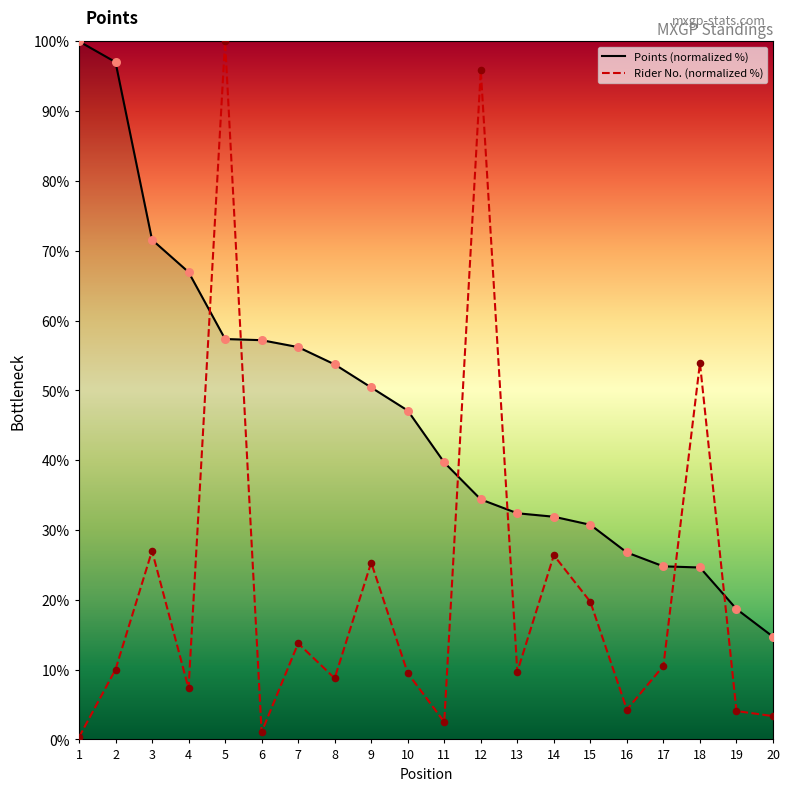

Which series has the largest total across all categories?

Points (normalized %)